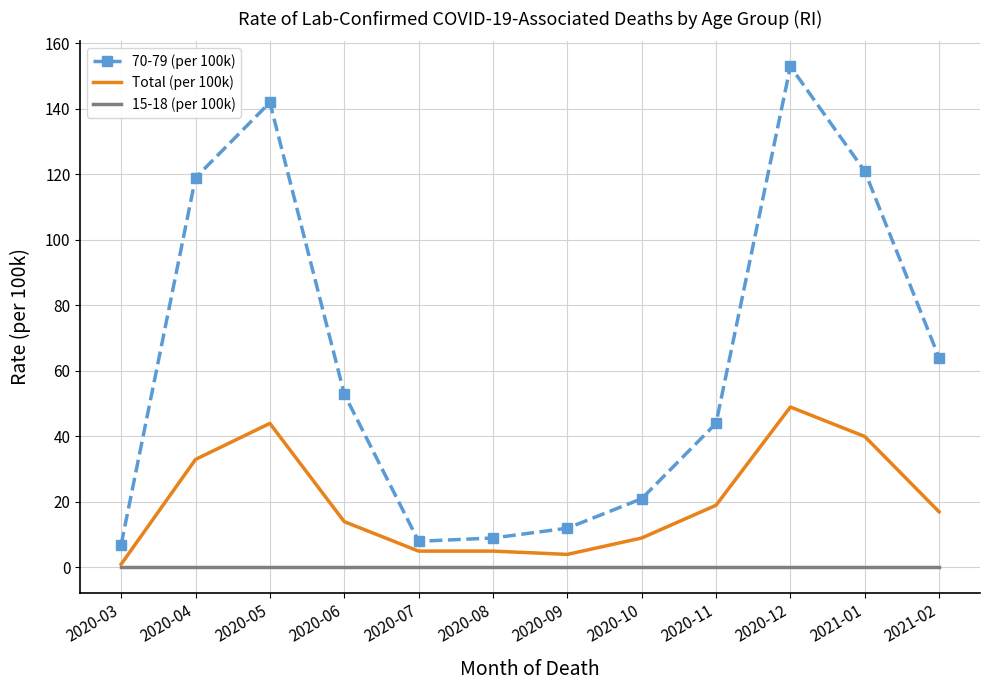

True or false: 70-79 (per 100k) and 15-18 (per 100k) cross at least once.

False